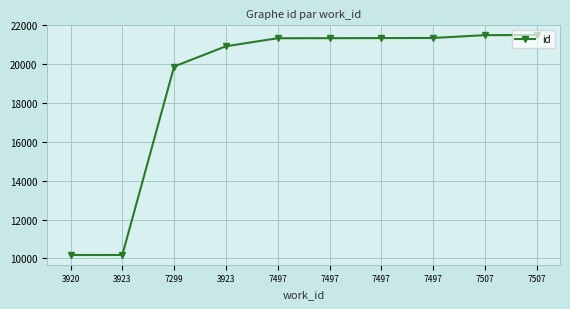

Which label corresponds to the smallest value in the chart?

3920